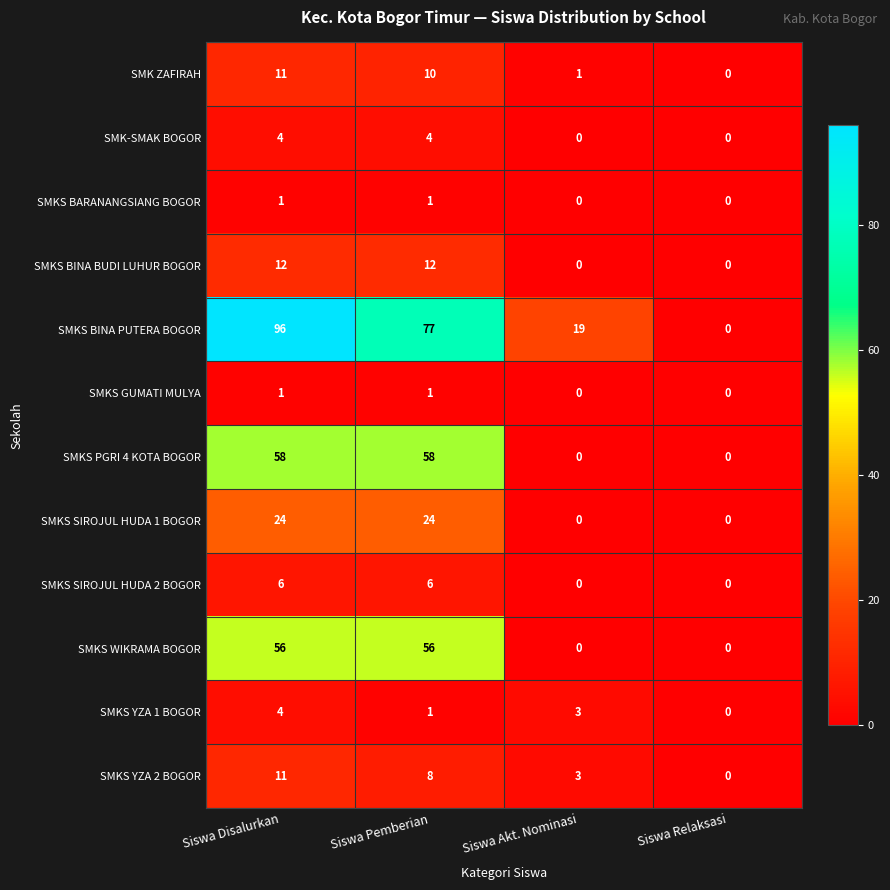

What is the difference between the maximum and minimum values in the SMKS SIROJUL HUDA 1 BOGOR series?

24